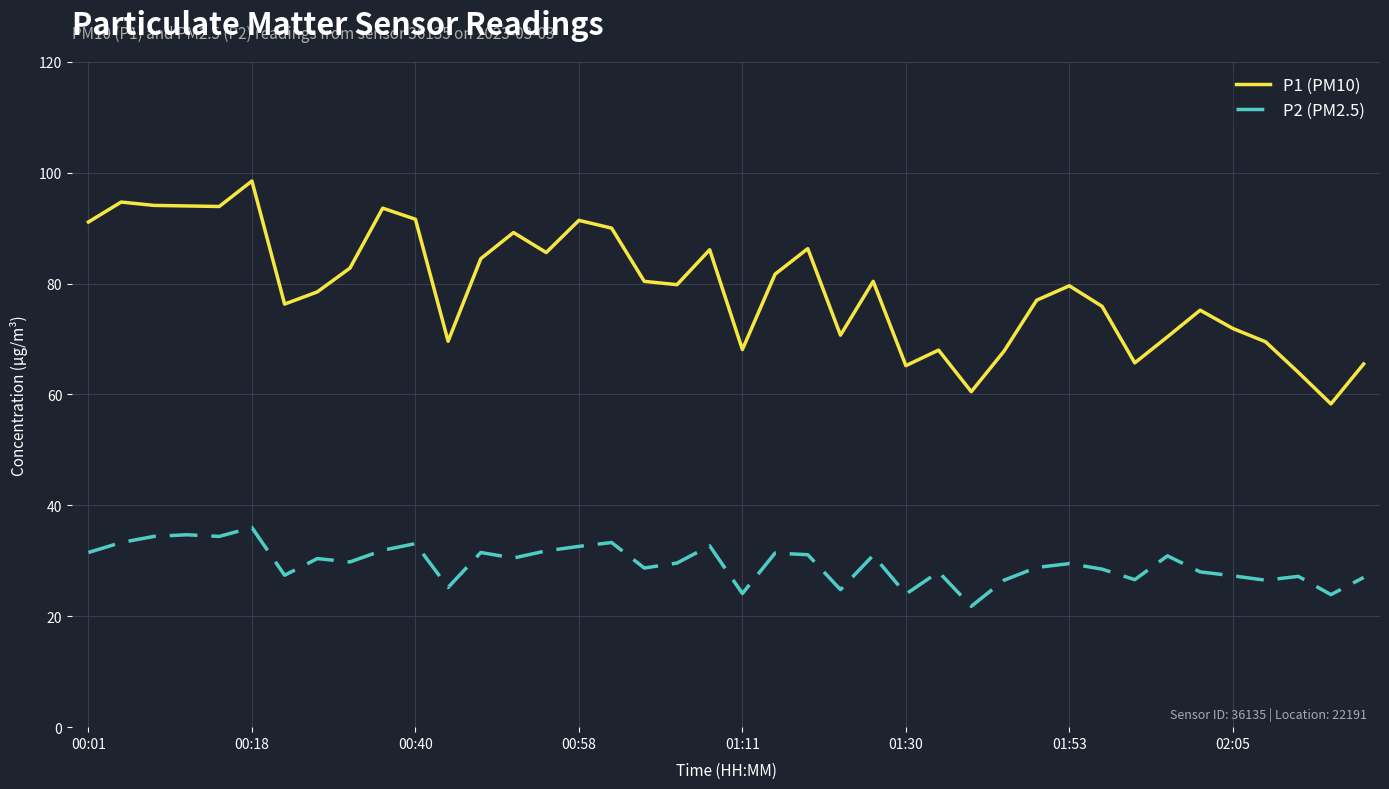

Which series has the largest total across all categories?

P1 (PM10)